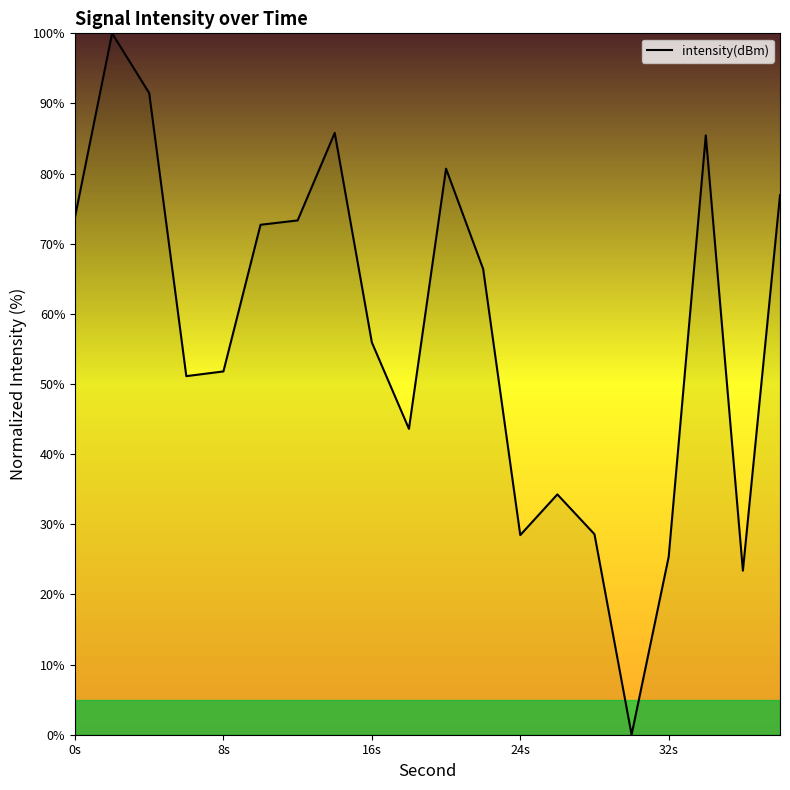

What is the maximum value shown in the chart?

100.0